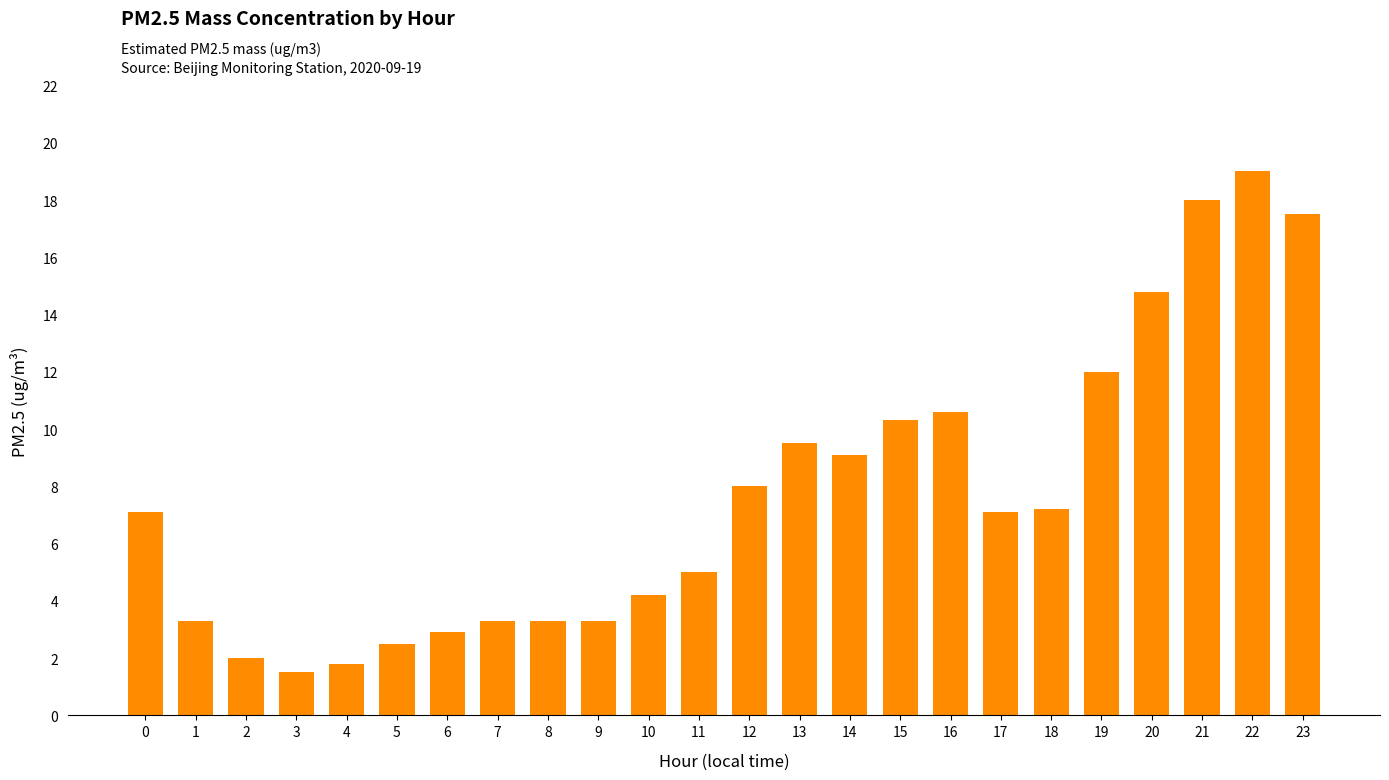

Reading left to right, extract all data points from this chart.

0=7.1	1=3.3	2=2.0	3=1.5	4=1.8	5=2.5	6=2.9	7=3.3	8=3.3	9=3.3	10=4.2	11=5.0	12=8.0	13=9.5	14=9.1	15=10.3	16=10.6	17=7.1	18=7.2	19=12.0	20=14.8	21=18.0	22=19.0	23=17.5